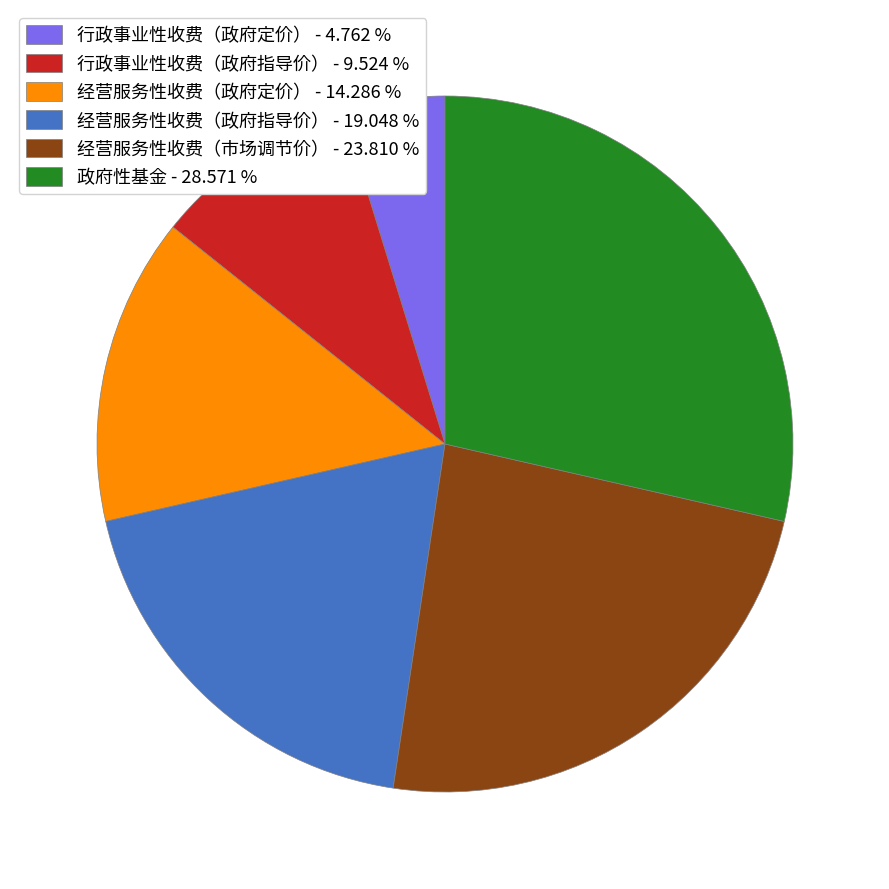

What is the ratio of the value at 经营服务性收费（政府定价） - 14.286 % to the value at 行政事业性收费（政府定价） - 4.762 %?

3.0